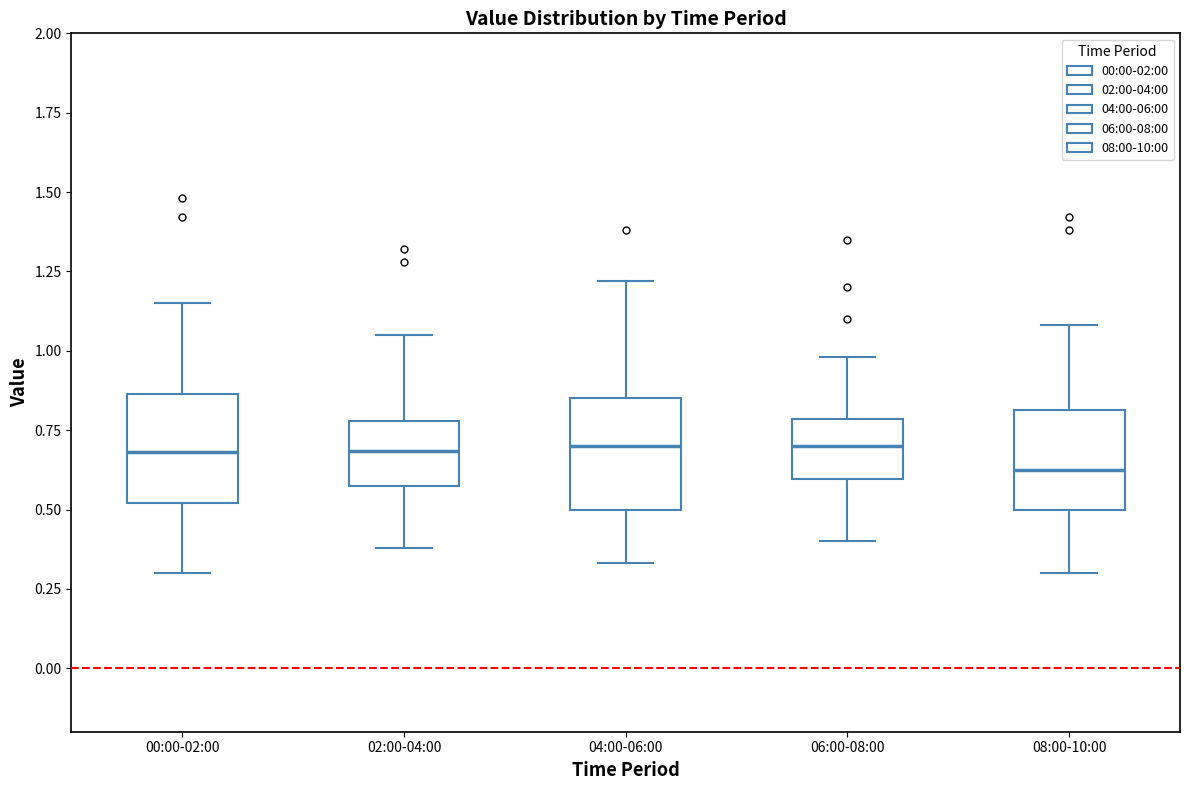

Which box has the lowest median line?

08:00-10:00